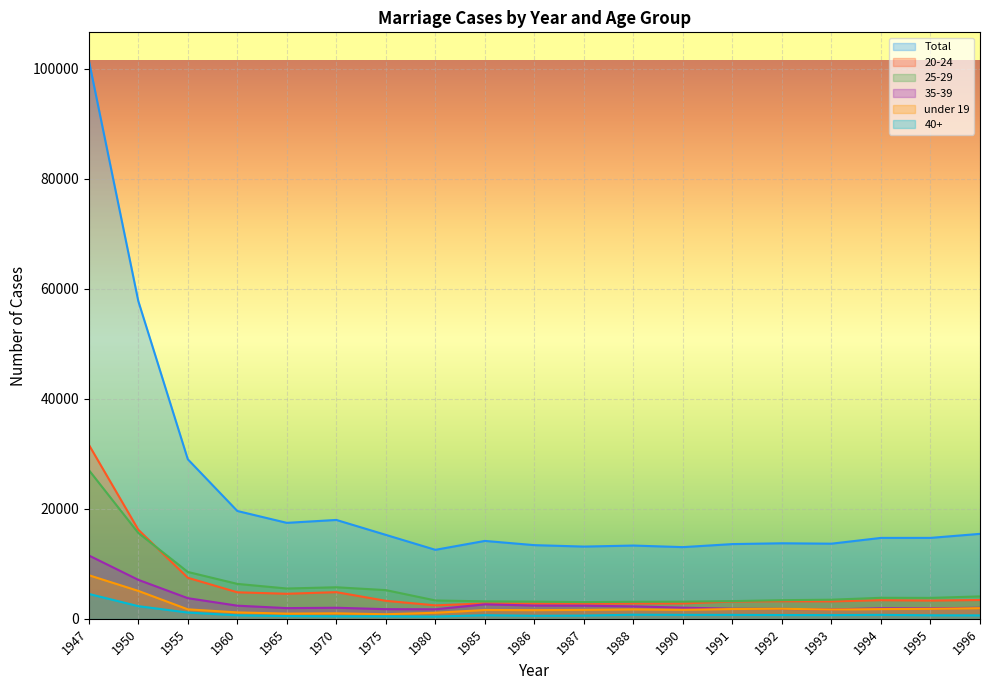

How many lines are shown in the chart?

6